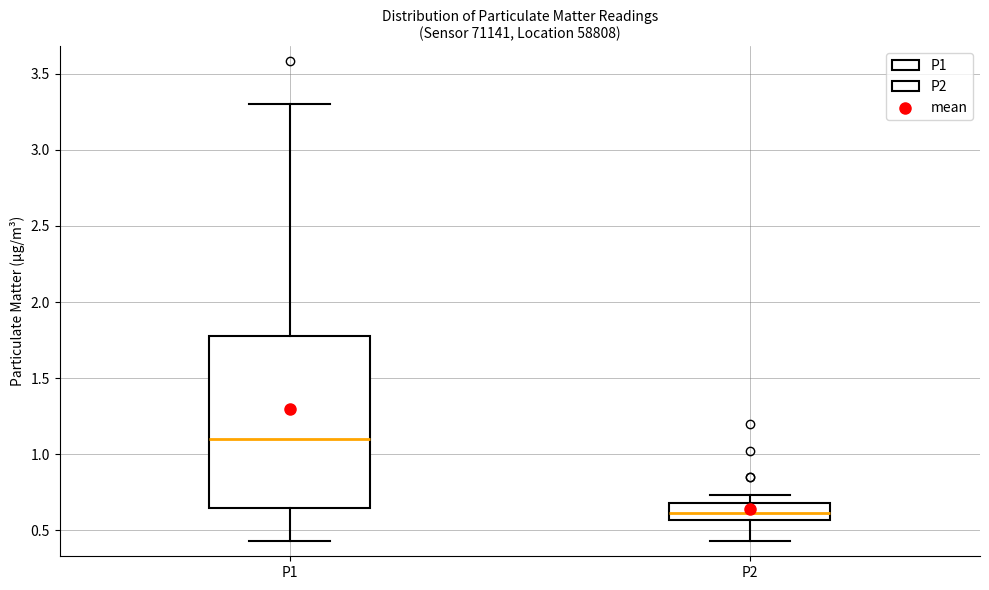

Reading left to right, read every box against the y-axis: the position of its median line, the range the box covers, and the ends of its whiskers. The values are not printed on the chart, so give them approximately, as read against the axis.

P1: median 1.10, box 0.65 to 1.80, whiskers 0.45 to 3.30
P2: median 0.60, box 0.55 to 0.70, whiskers 0.45 to 0.75